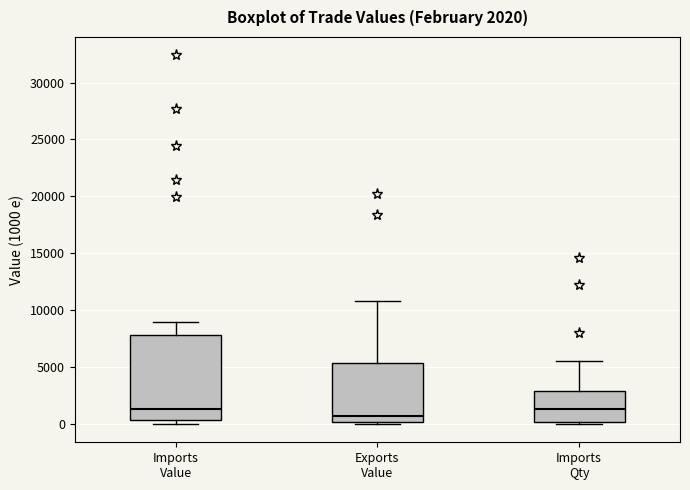

Comparing the boxes themselves (not the whiskers), which one is the tallest?

Imports Value